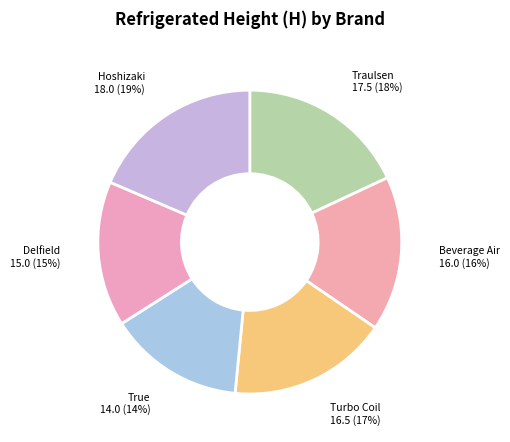

Do True and Hoshizaki together represent more than half of the pie?

No